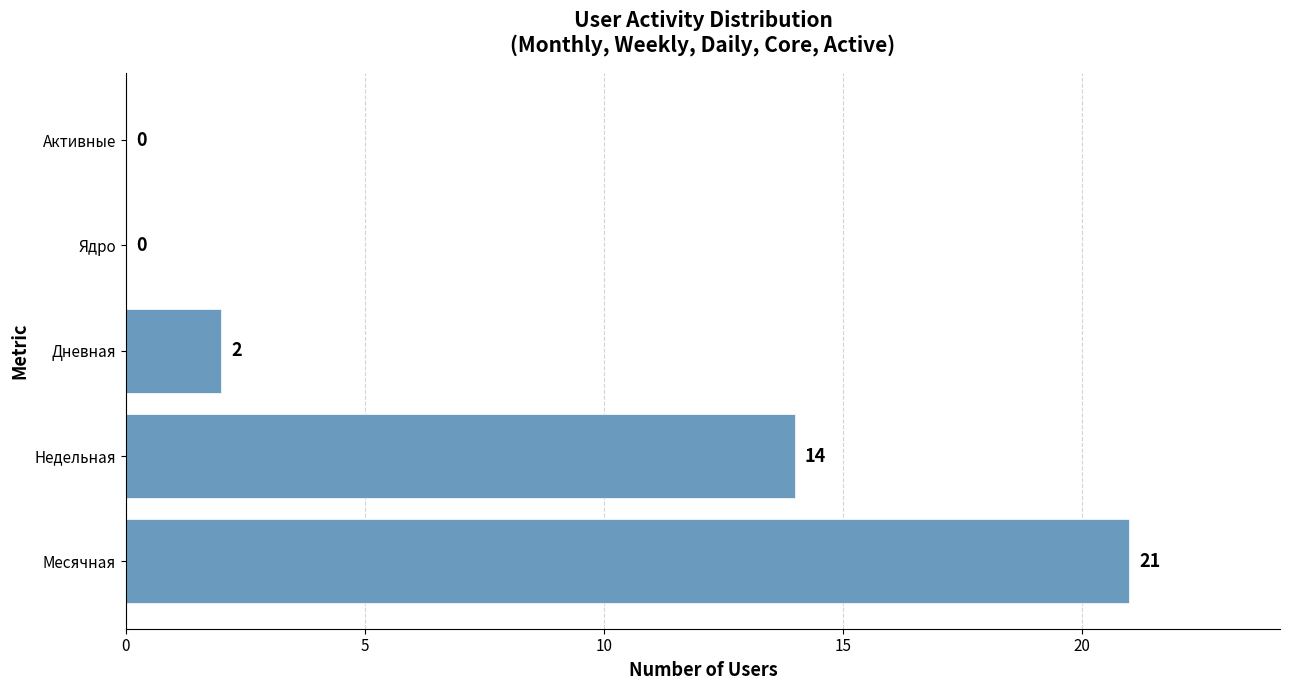

Where is the data nearest to the value 10?

Недельная